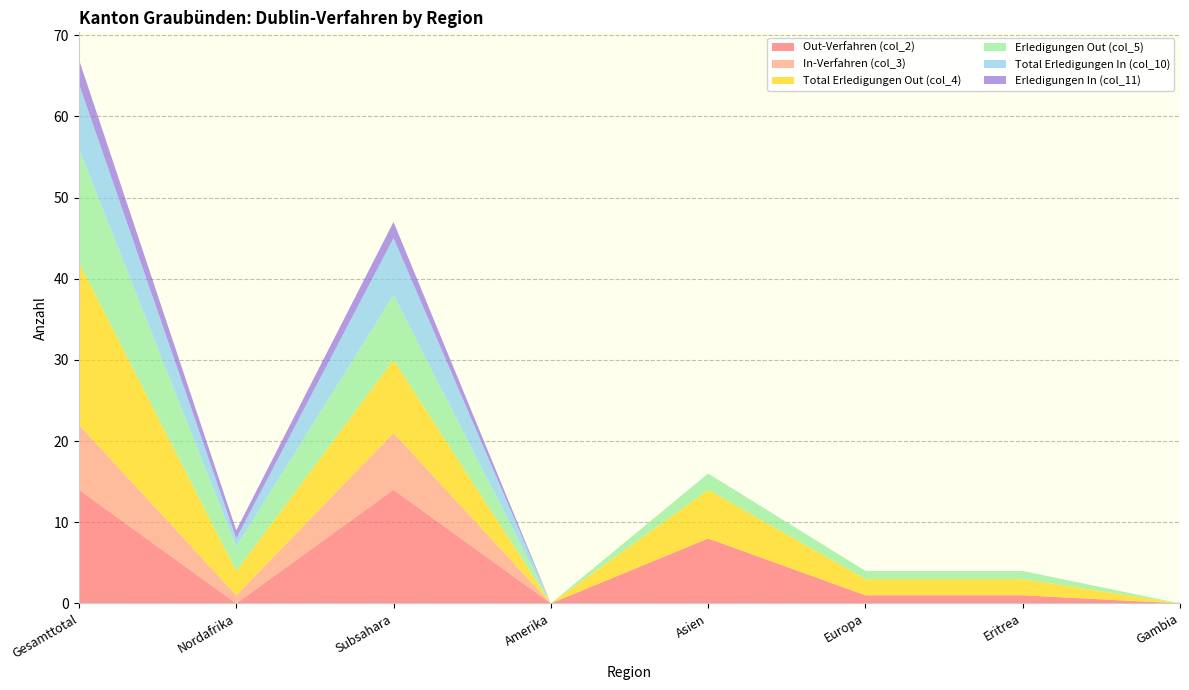

Reading left to right, extract all data points from this chart.

Out-Verfahren (col_2): Gesamttotal=14	Nordafrika=0	Subsahara=14	Amerika=0	Asien=8	Europa=1	Eritrea=1	Gambia=0
In-Verfahren (col_3): Gesamttotal=8	Nordafrika=1	Subsahara=7	Amerika=0	Asien=0	Europa=0	Eritrea=0	Gambia=0
Total Erledigungen Out (col_4): Gesamttotal=20	Nordafrika=3	Subsahara=9	Amerika=0	Asien=6	Europa=2	Eritrea=2	Gambia=0
Erledigungen Out (col_5): Gesamttotal=14	Nordafrika=3	Subsahara=8	Amerika=0	Asien=2	Europa=1	Eritrea=1	Gambia=0
Total Erledigungen In (col_10): Gesamttotal=8	Nordafrika=1	Subsahara=7	Amerika=0	Asien=0	Europa=0	Eritrea=0	Gambia=0
Erledigungen In (col_11): Gesamttotal=3	Nordafrika=1	Subsahara=2	Amerika=0	Asien=0	Europa=0	Eritrea=0	Gambia=0